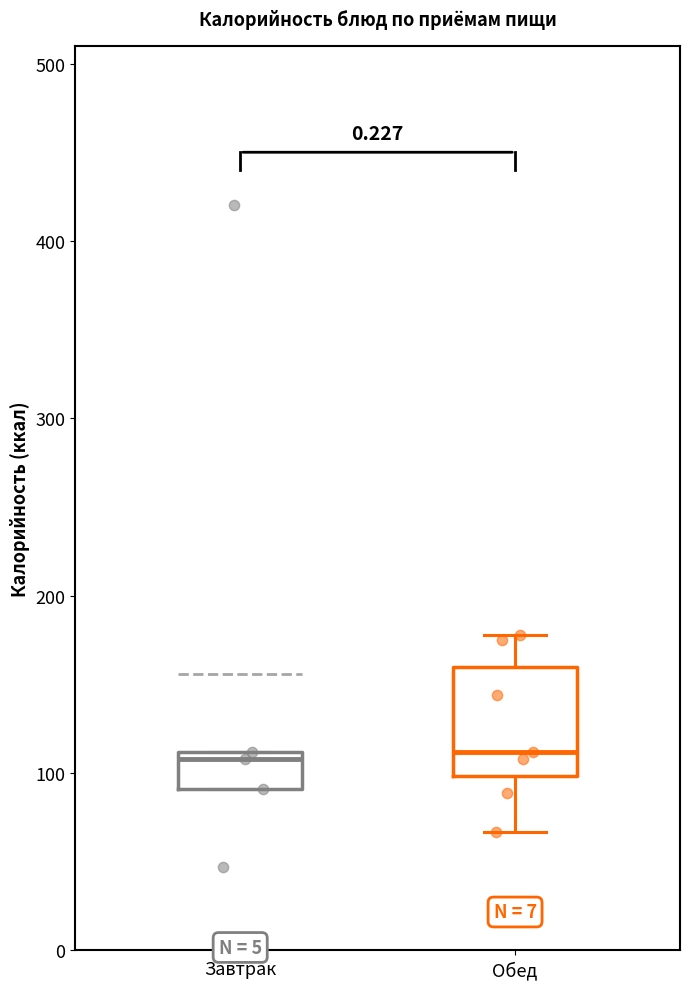

Which box is the tallest, from its lower edge to its upper edge?

Обед